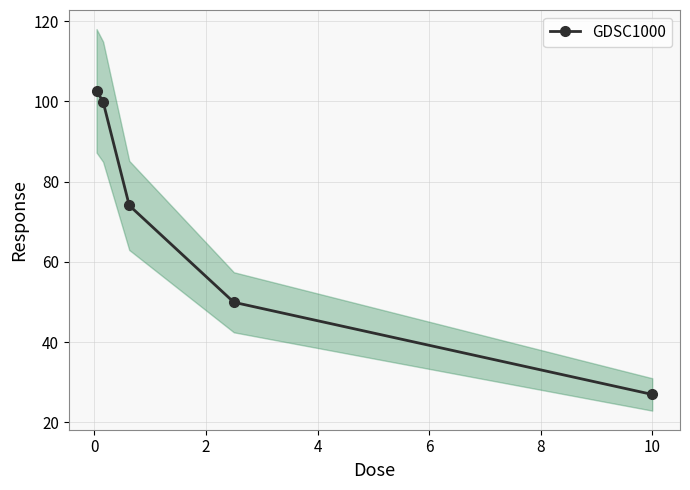

What is the value of the 1st point from the left?

102.7